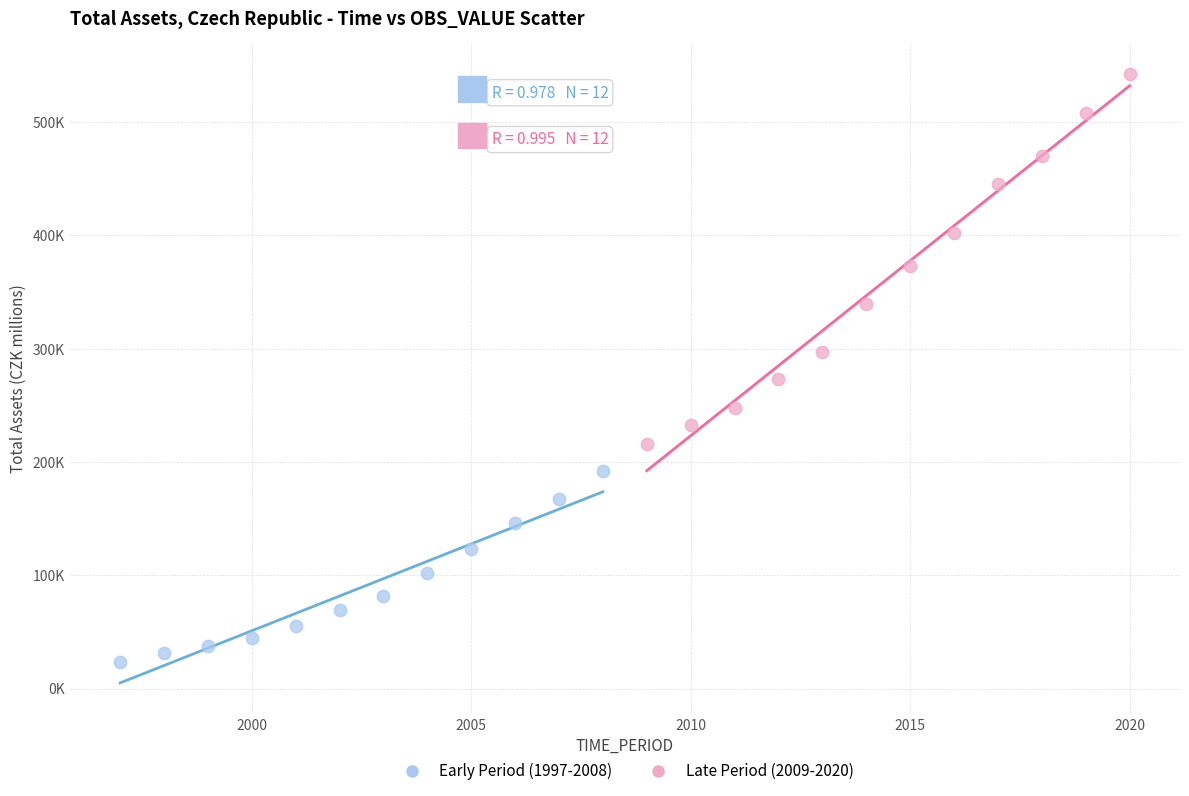

What are all the series names shown in the legend?

Early Period (1997-2008), Late Period (2009-2020)